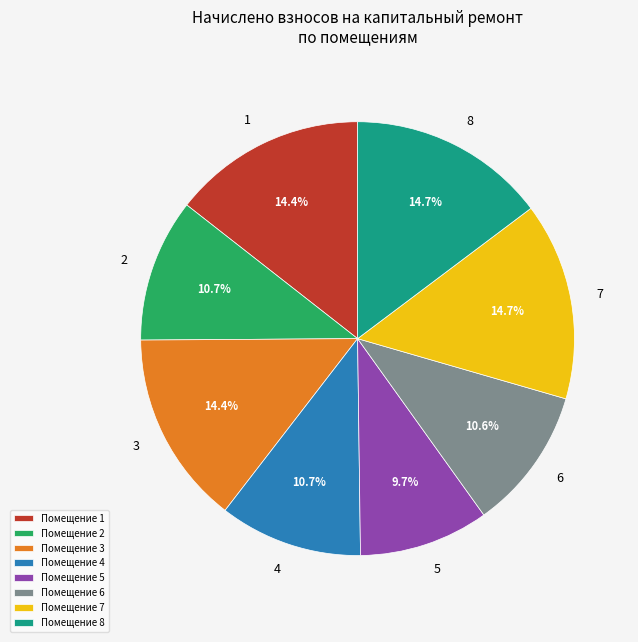

Which has a higher value, Помещение 2 or Помещение 7?

Помещение 7